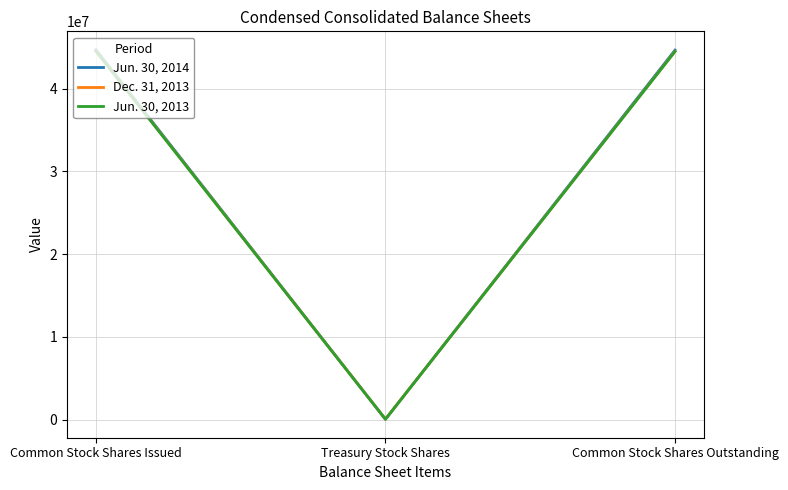

What value does the Jun. 30, 2014 series have at Treasury Stock Shares, to the nearest 100?

41000